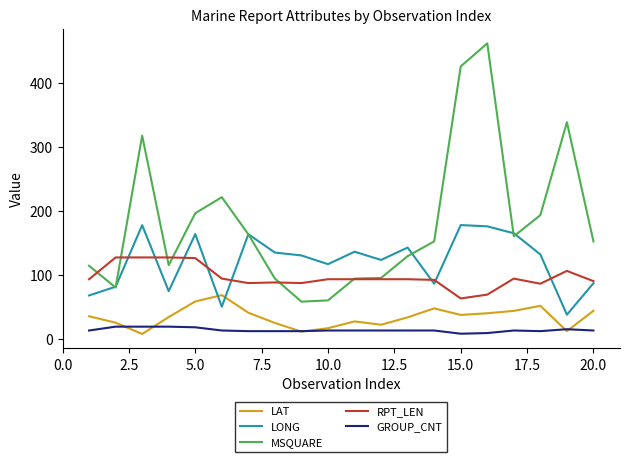

How many lines are shown in the chart?

5